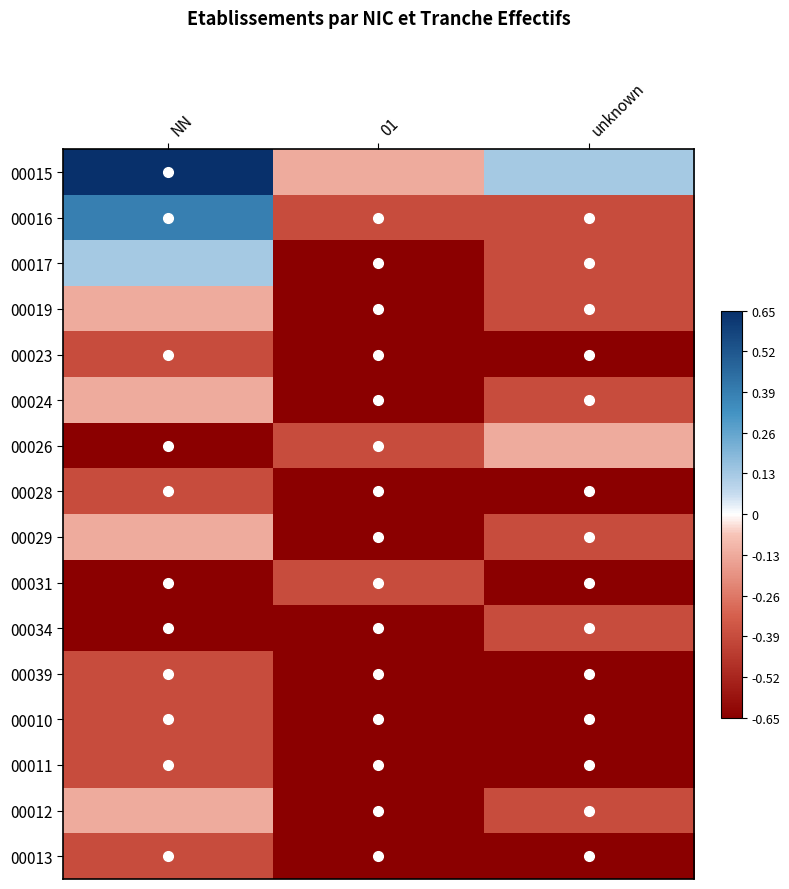

What is the spread (max minus min) of values at unknown?

0.8